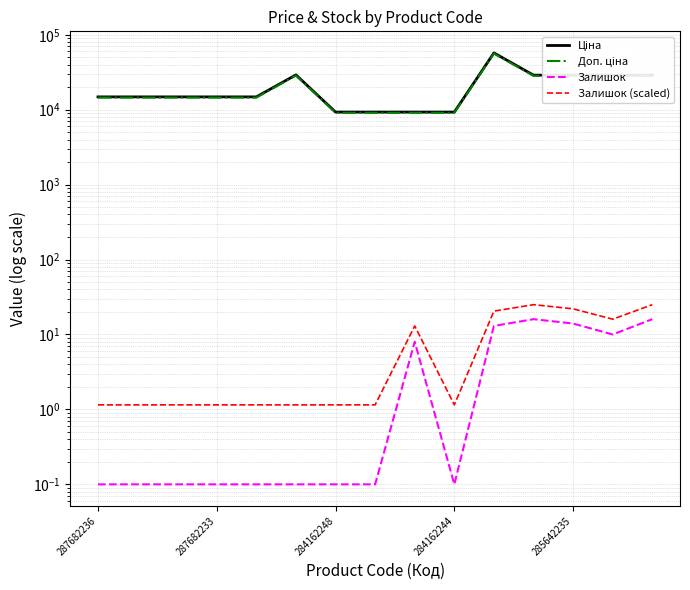

Between 6 and 7, which series saw the biggest shift?

Ціна